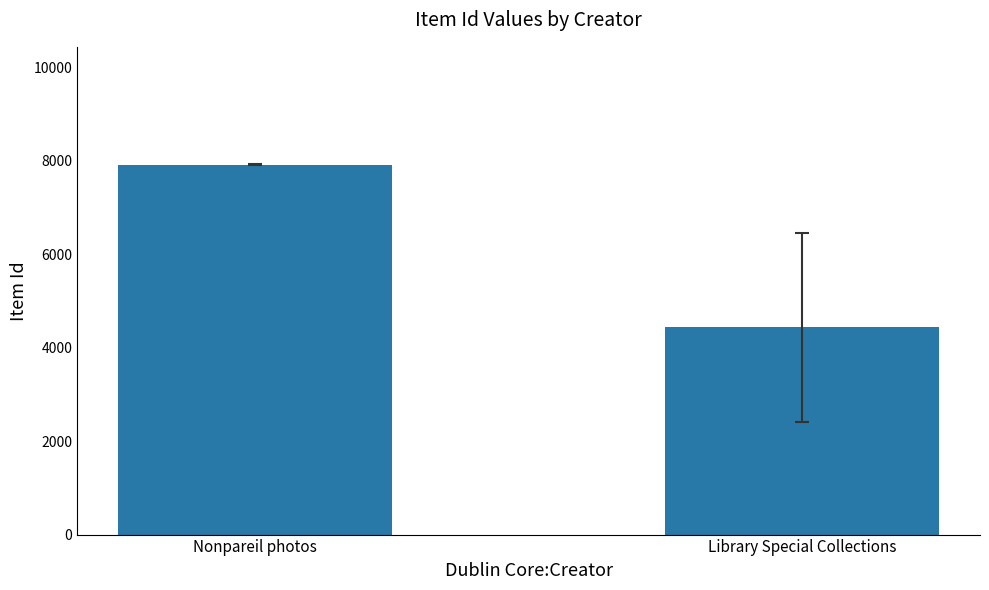

Read the value at Library Special Collections.

4439.0